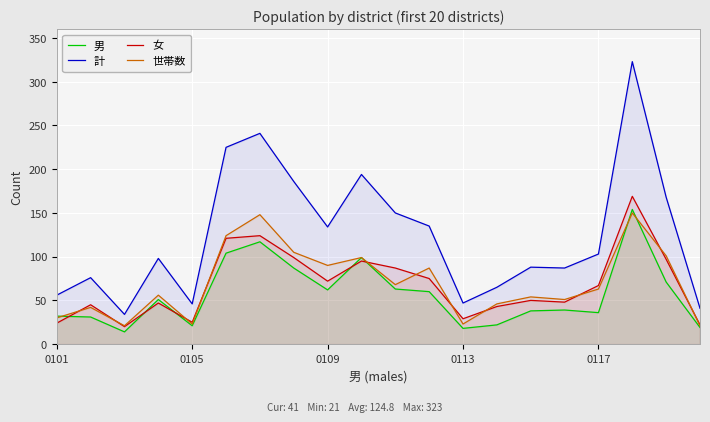

How many interior local peaks does the 女 series have?

6